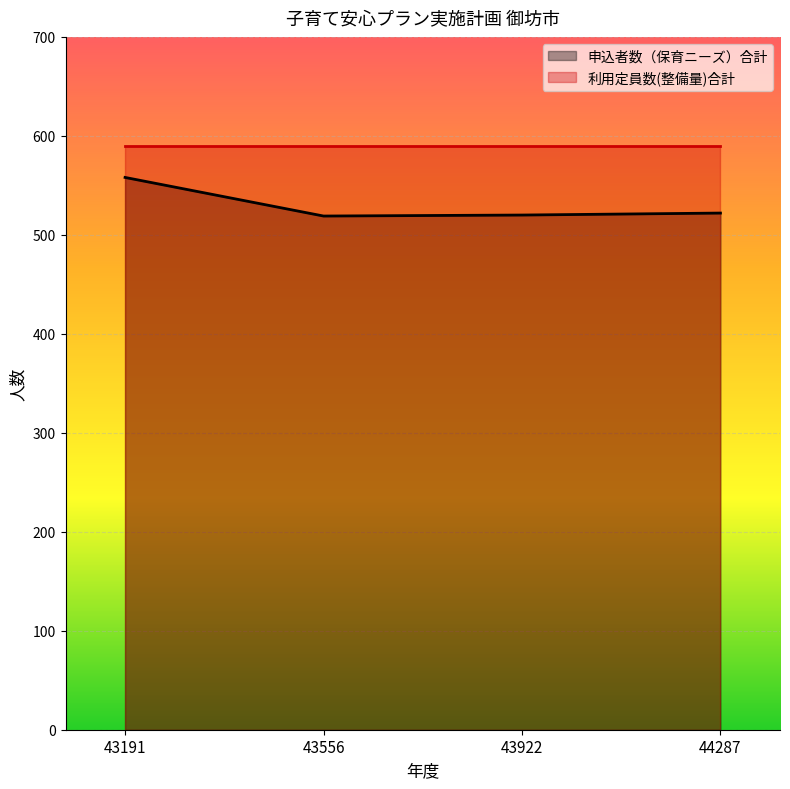

Is it true that the value at 43922 is 520?

True